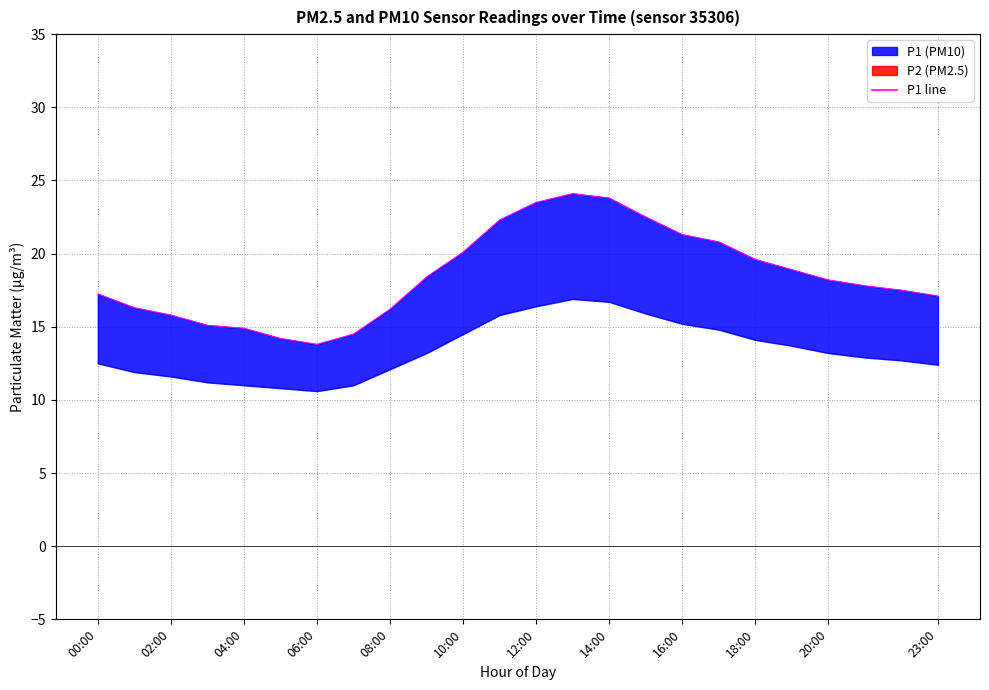

What is the value of the P2 line point at the 13th from the left?

16.4